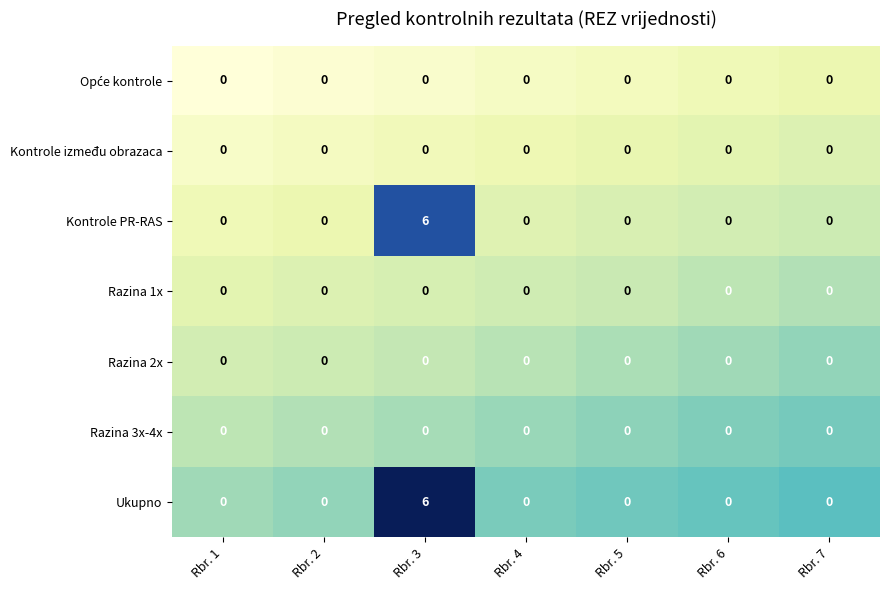

The Kontrole između obrazaca series shows 0 at Rbr. 4. True or false?

True